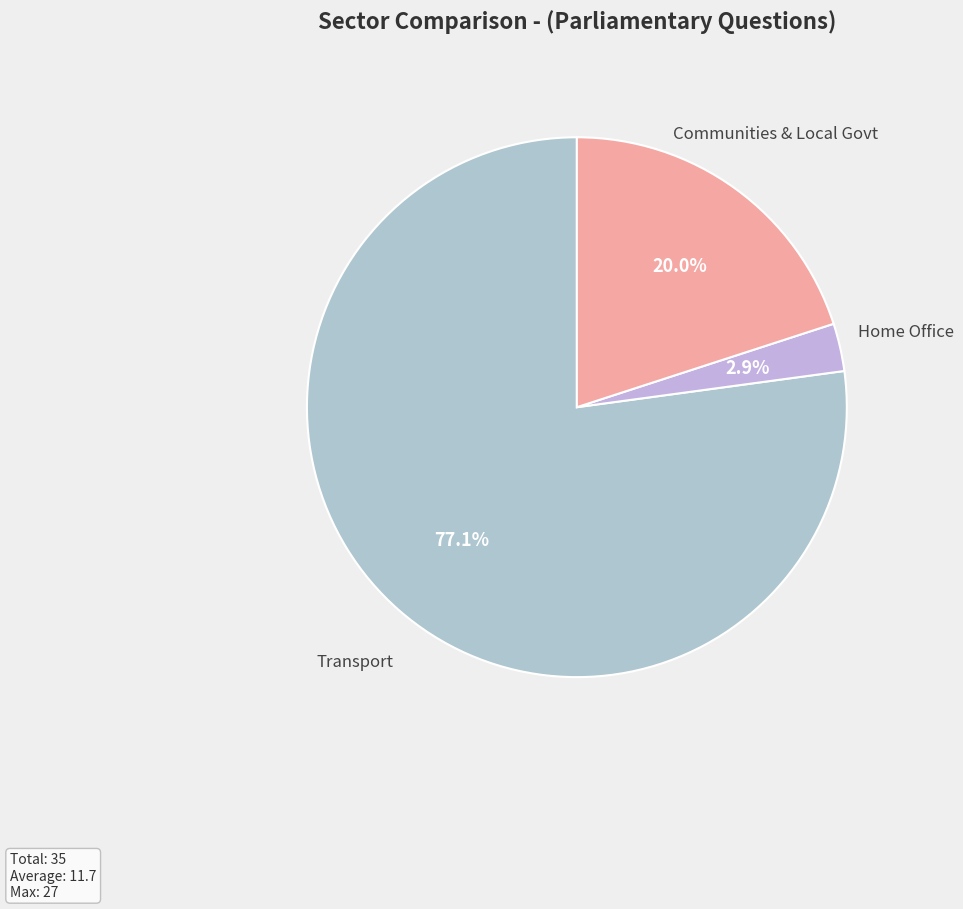

What percentage is NOT represented by Home Office?

97.1%